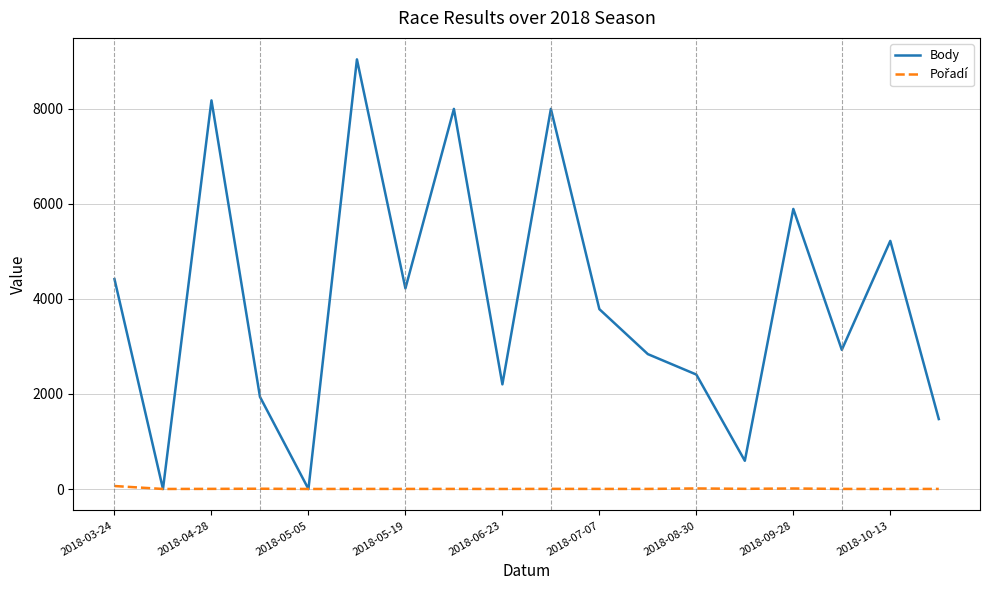

Which series has the largest total across all categories?

Body